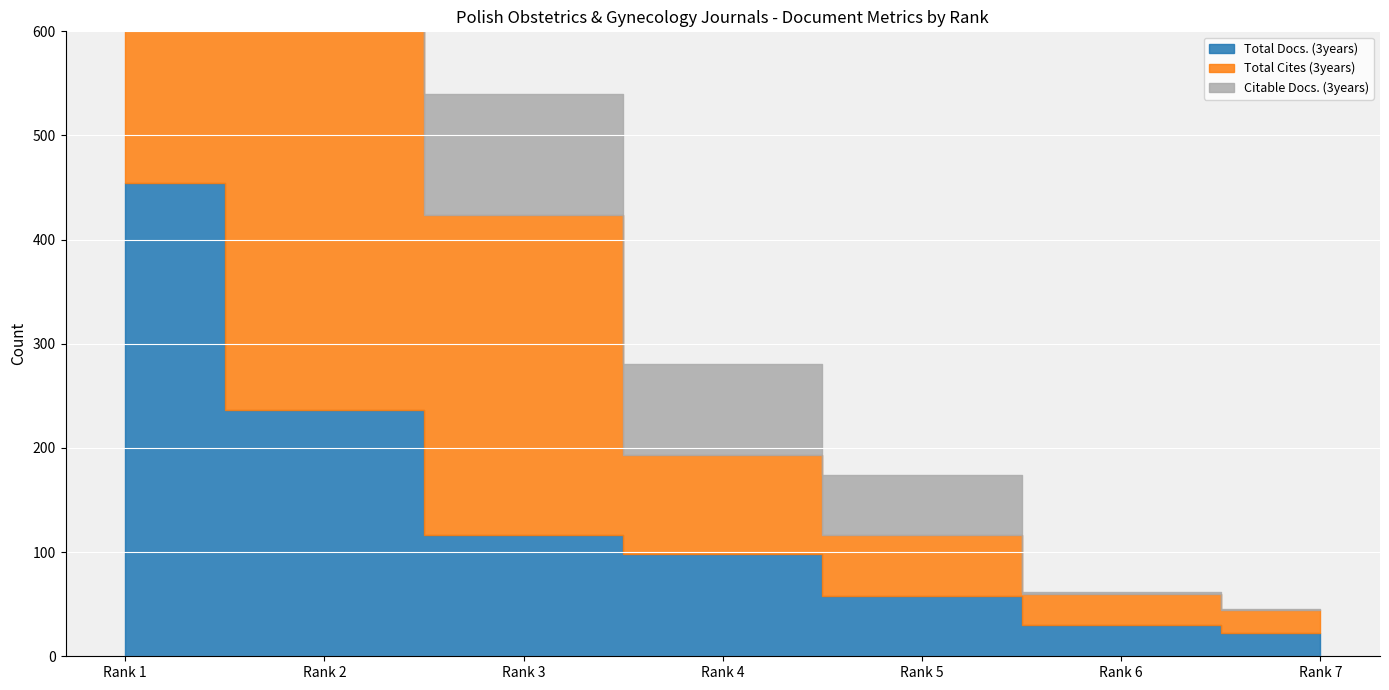

What is the value of the Total Docs. (3years) point at the 5th from the left?

58